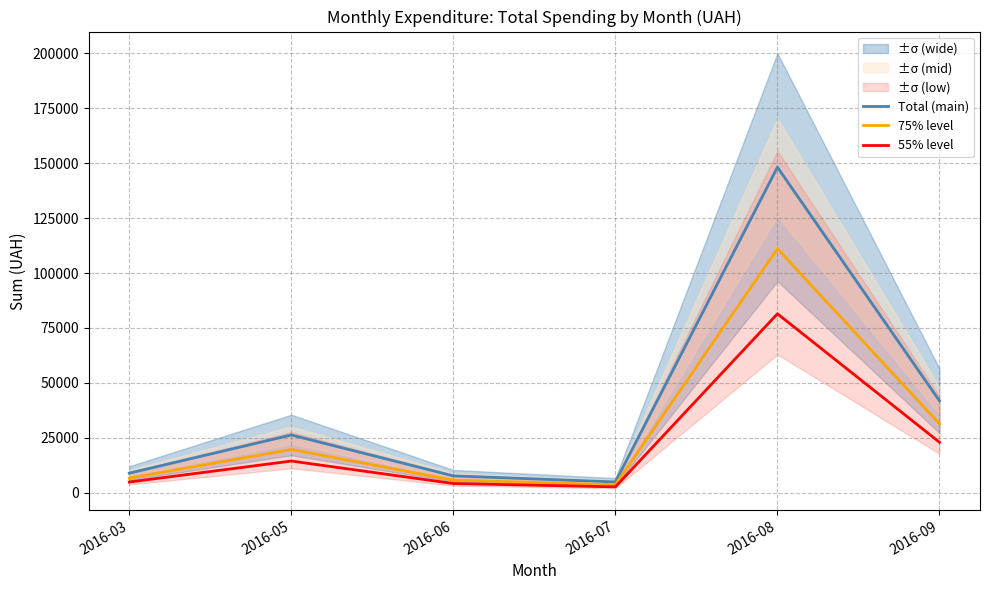

At which category is the sum across all series the highest?

2016-08